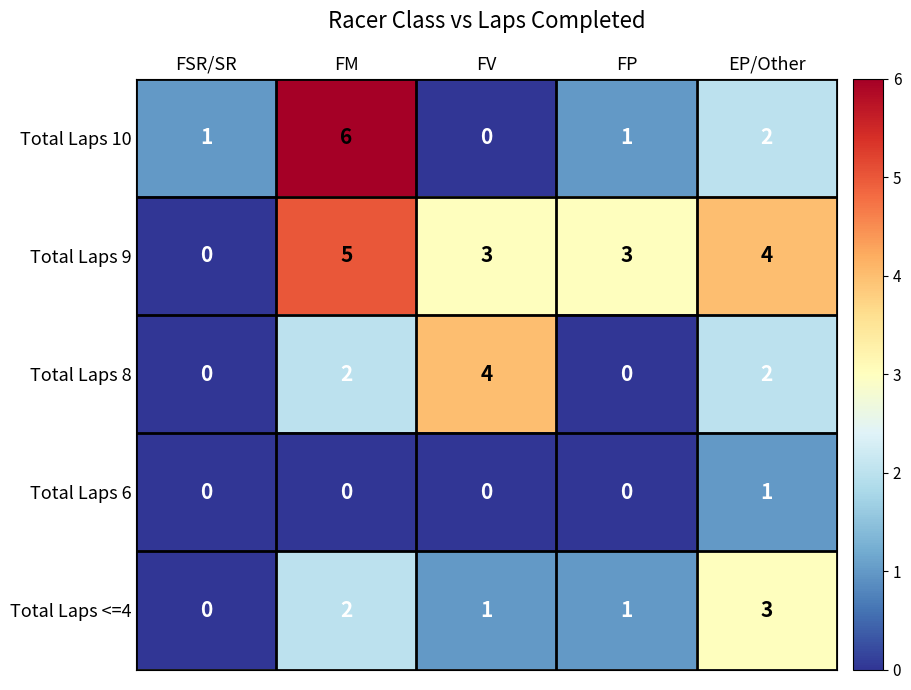

List the series in order of their peak value, lowest first.

Total Laps 6, Total Laps <=4, Total Laps 8, Total Laps 9, Total Laps 10